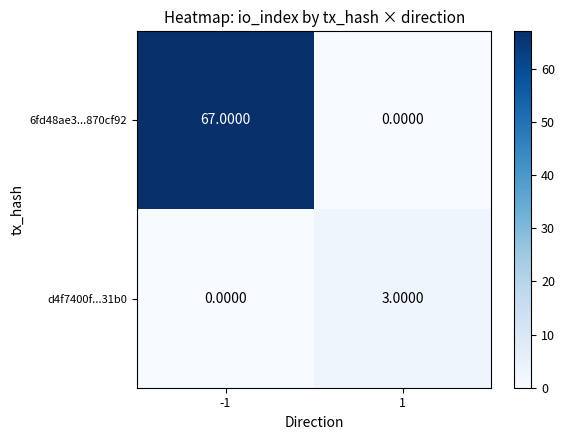

What is the spread (max minus min) of values at 1?

3